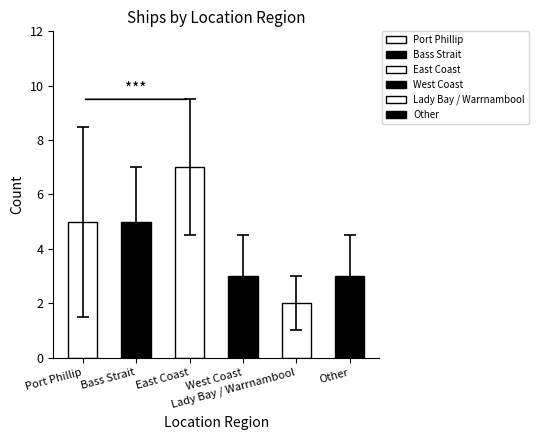

What is the difference between the values at Bass Strait and Lady Bay / Warrnambool?

3